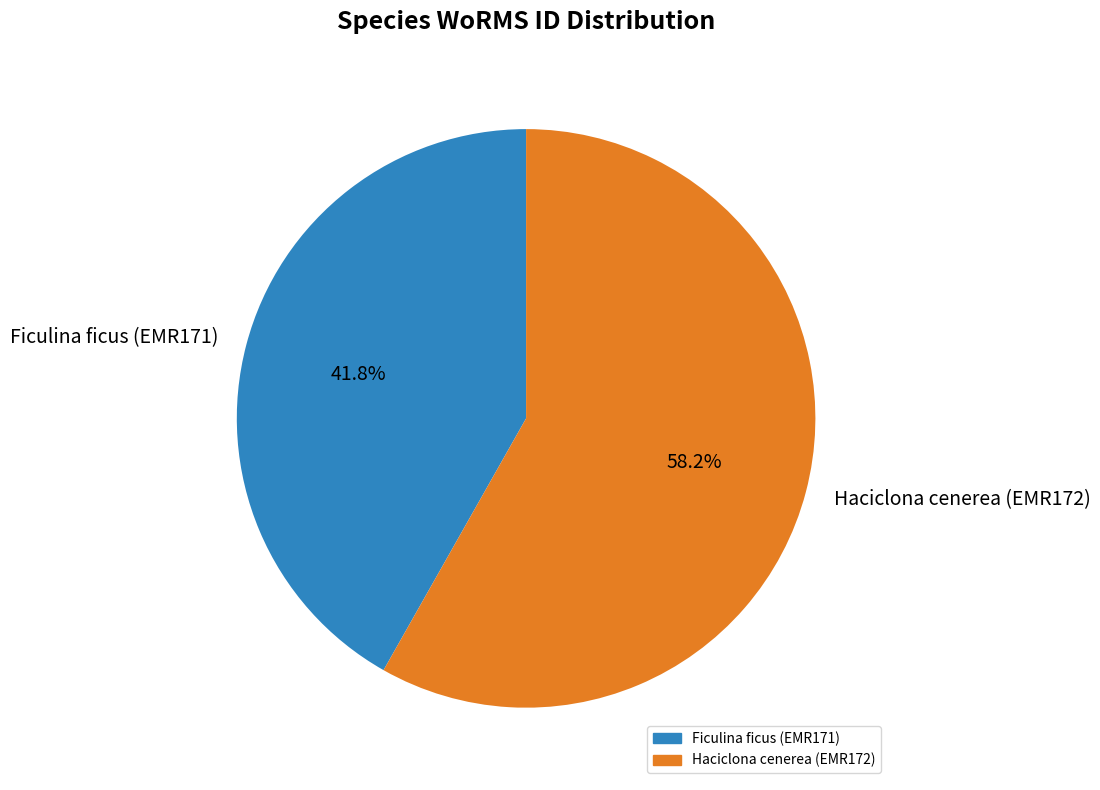

True or false: Ficulina ficus (EMR171) accounts for 30% of the total.

False